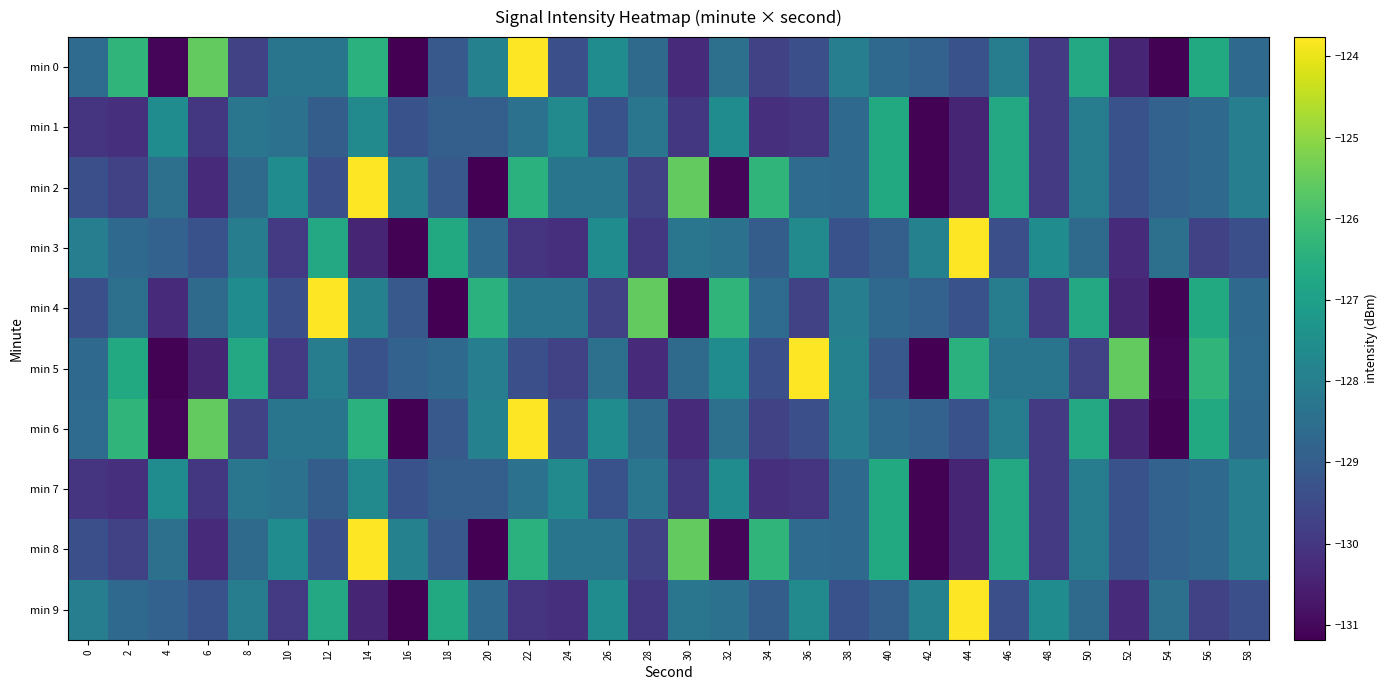

At which category does the chart reach its peak across all series?

22